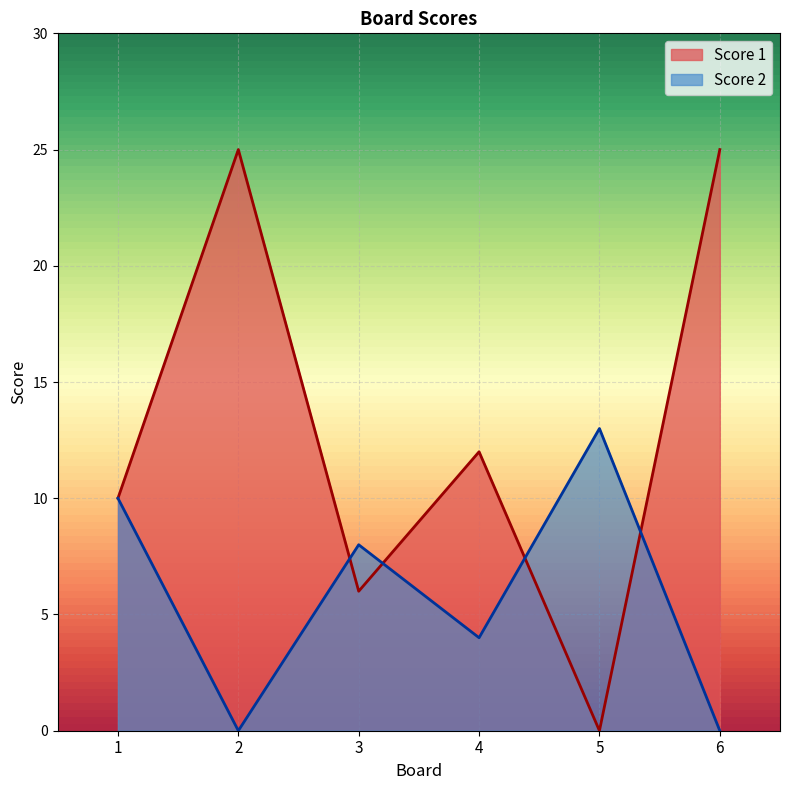

In Score 1, how many points are higher than both neighbors (excluding endpoints)?

2